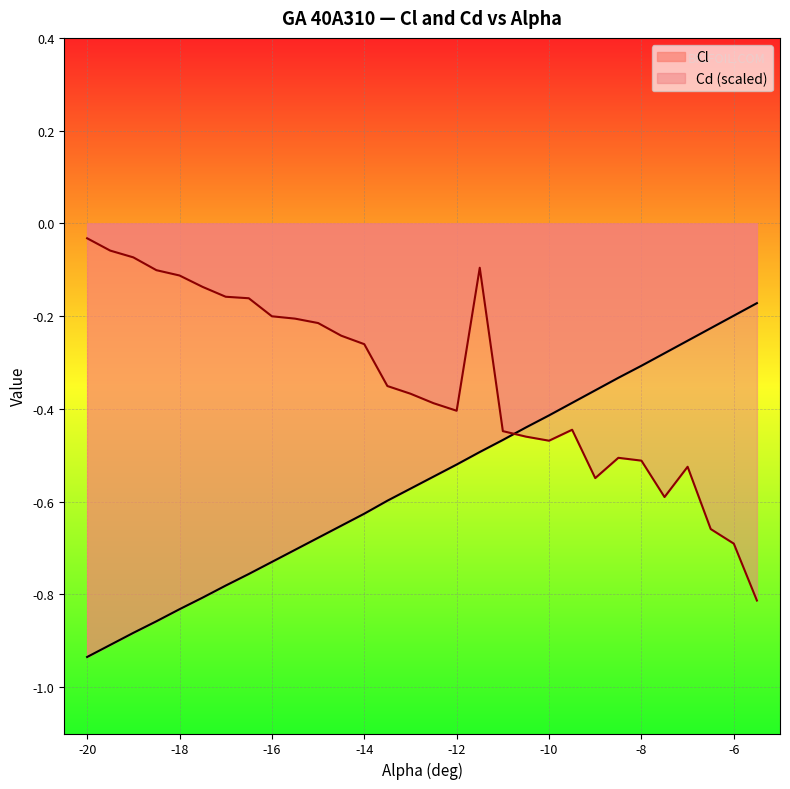

What is the sum of all Cl values?

-16.7